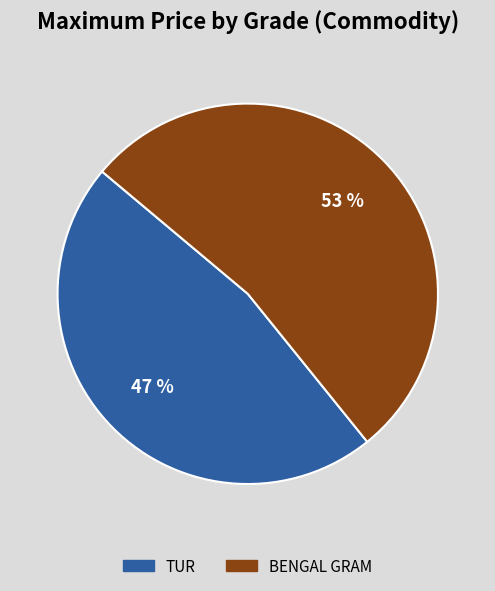

True or false: TUR accounts for 47% of the total.

True